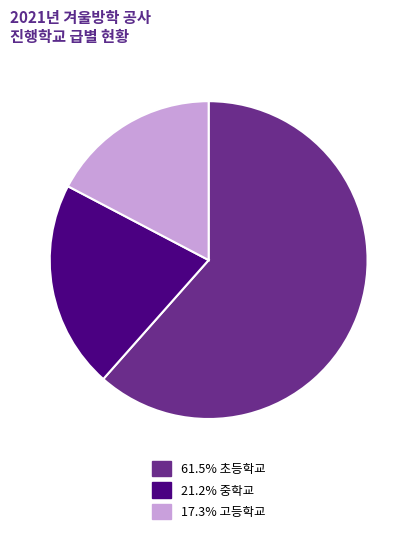

Is the sum of 61.5% 초등학교 and 21.2% 중학교 greater than half?

Yes